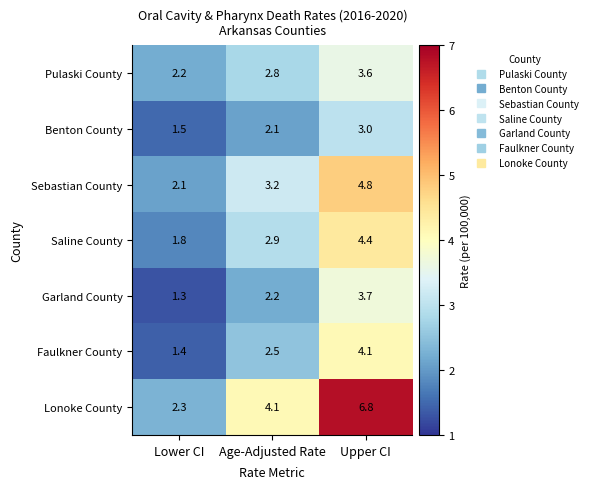

Which series has the largest total across all categories?

Lonoke County